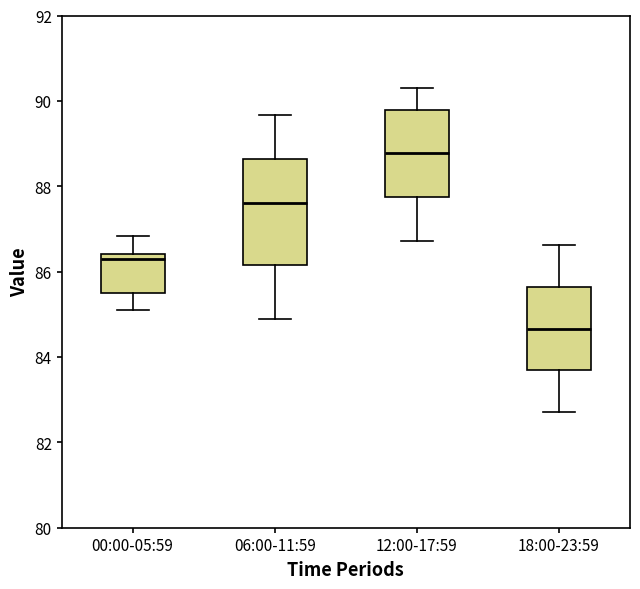

Reading left to right, transcribe this box plot: for each box, give where its median line is, the range the box spans, and where its two whiskers end, as read against the y-axis. The values are not printed on the chart, so give them approximately, as read against the axis.

00:00-05:59: median 86.2, box 85.6 to 86.4, whiskers 85.2 to 86.8
06:00-11:59: median 87.6, box 86.2 to 88.6, whiskers 84.8 to 89.6
12:00-17:59: median 88.8, box 87.8 to 89.8, whiskers 86.8 to 90.4
18:00-23:59: median 84.6, box 83.6 to 85.6, whiskers 82.8 to 86.6